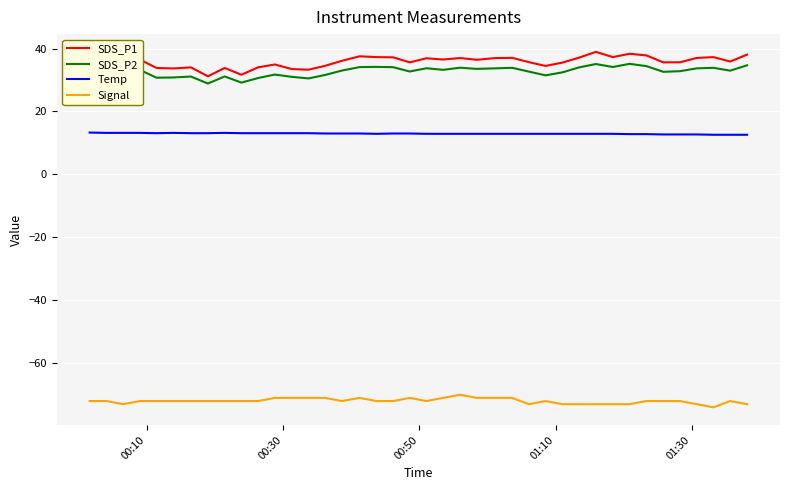

What is the highest value of the SDS_P1 series?

38.9